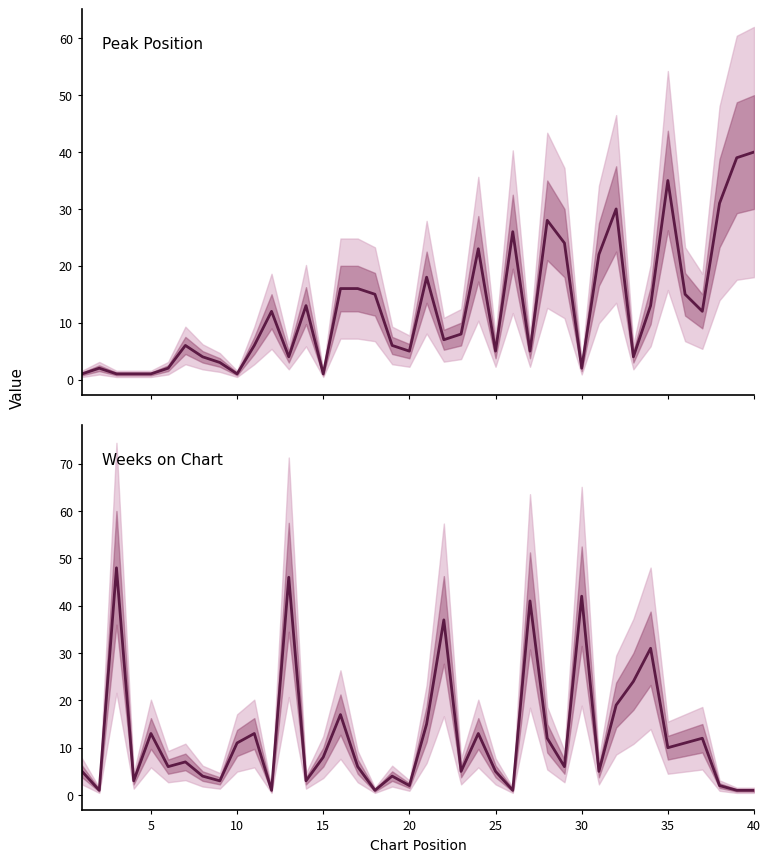

Rank the series at 25 from lowest to highest value.

Peak Position, Weeks on Chart